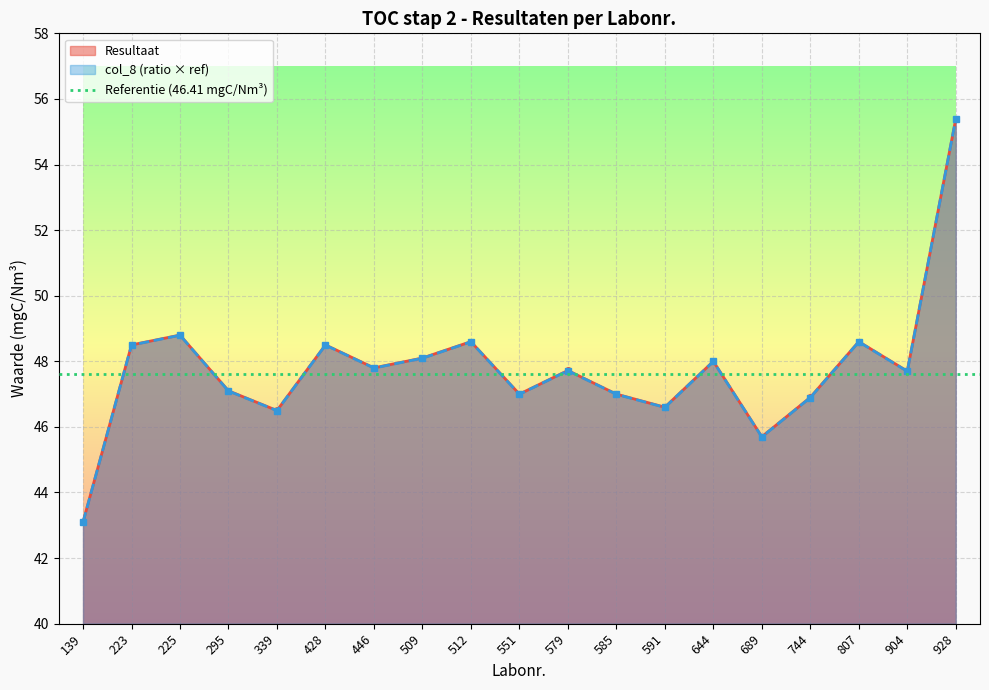

True or false: Resultaat and col_8 intersect in this chart.

False